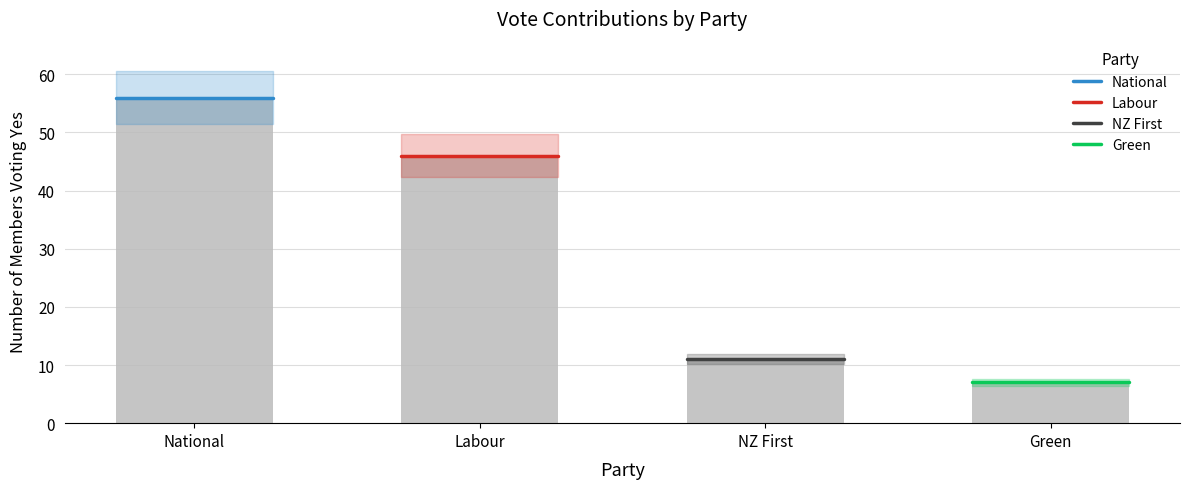

The value at Green is 7. True or false?

True